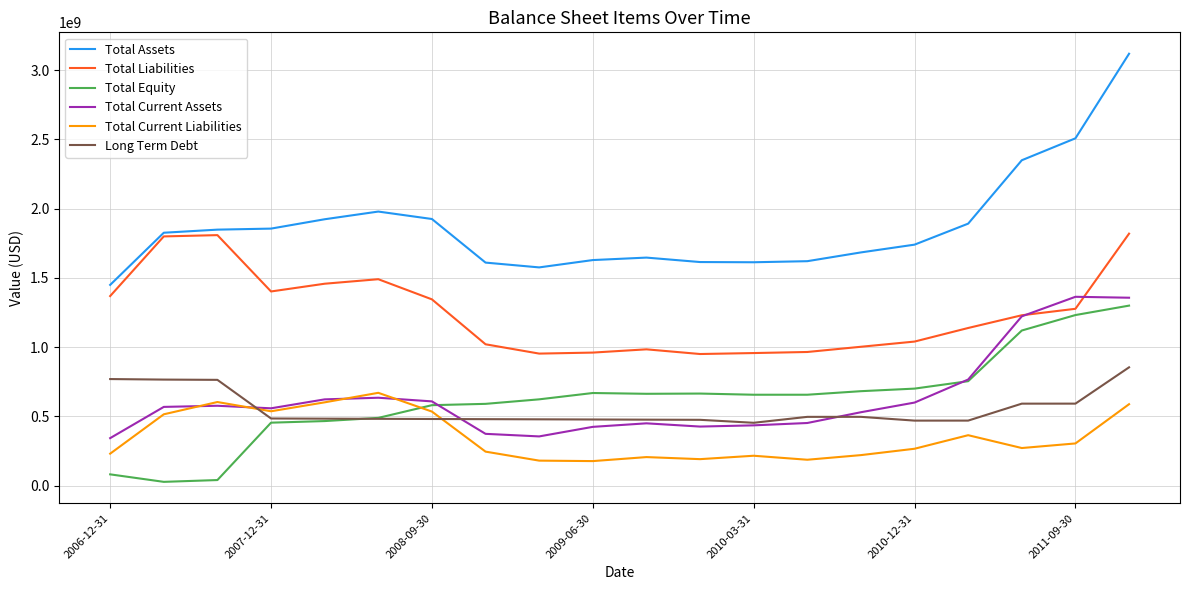

What is the minimum value for Total Liabilities?

950079000